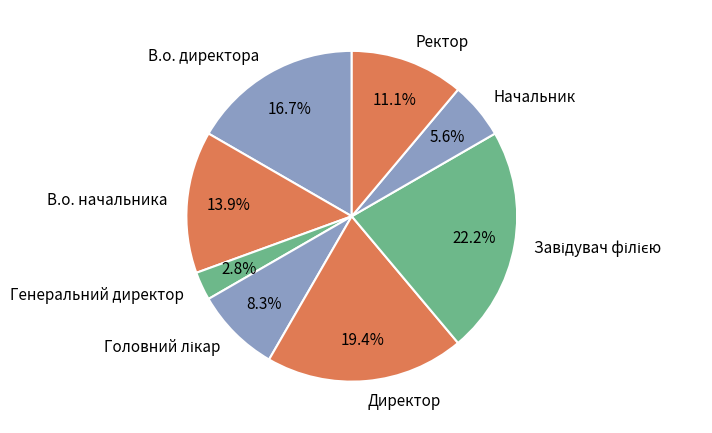

To the nearest percent, what is the average slice percentage?

12%